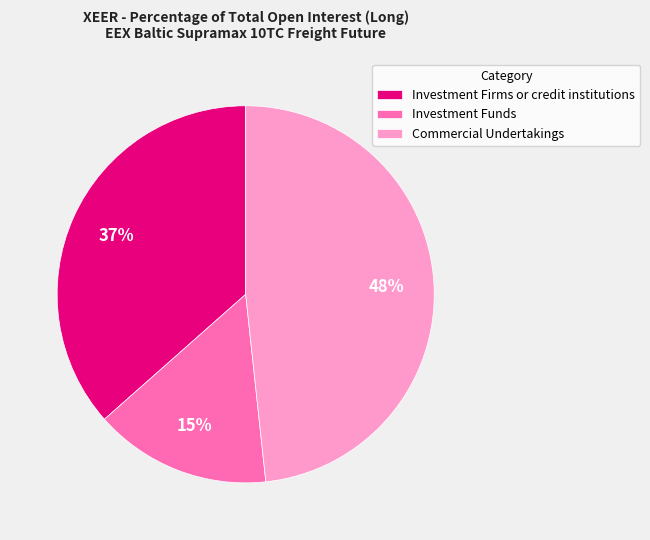

Rank the categories by value from lowest to highest.

Investment Funds, Investment Firms or credit institutions, Commercial Undertakings